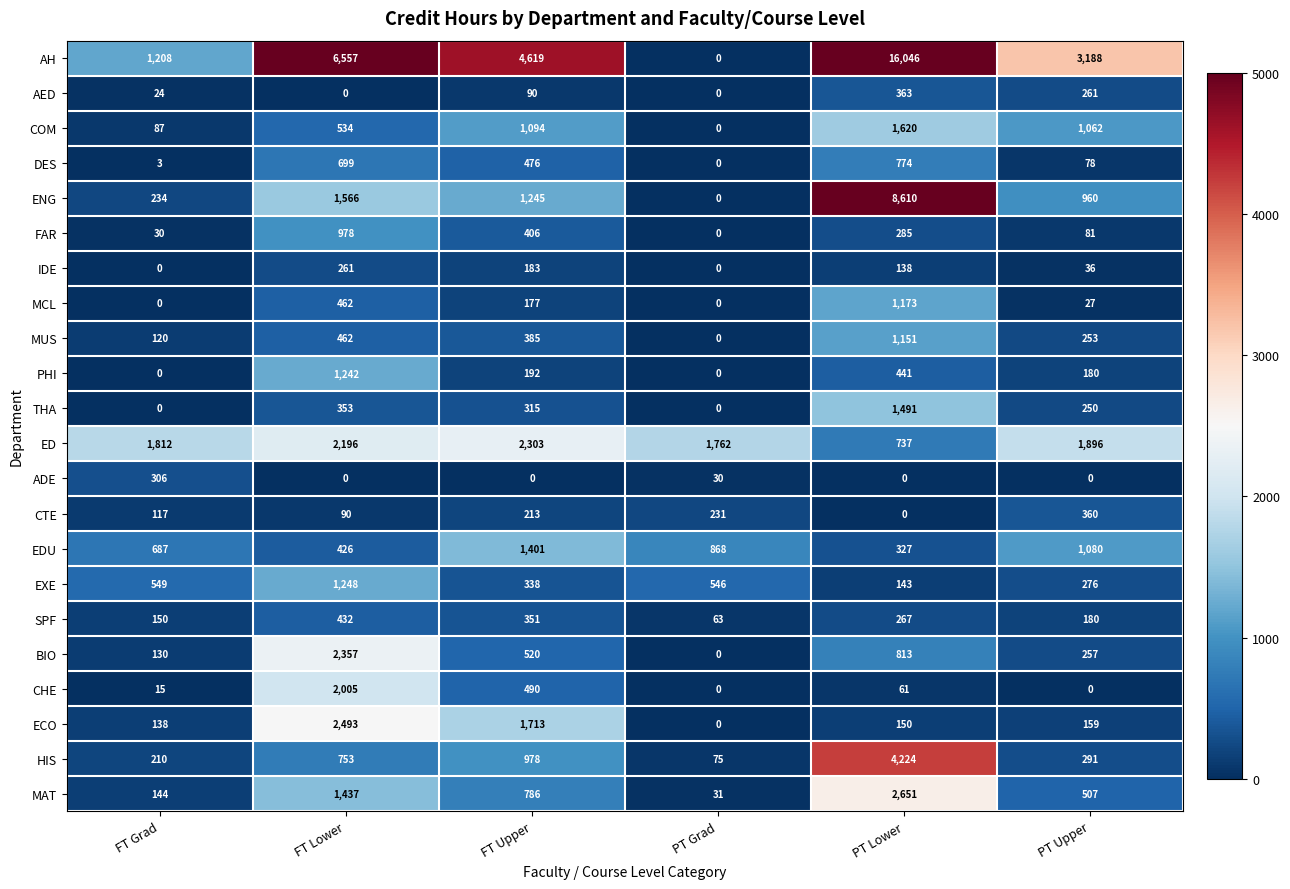

At which label does ED first exceed 1896?

FT Lower